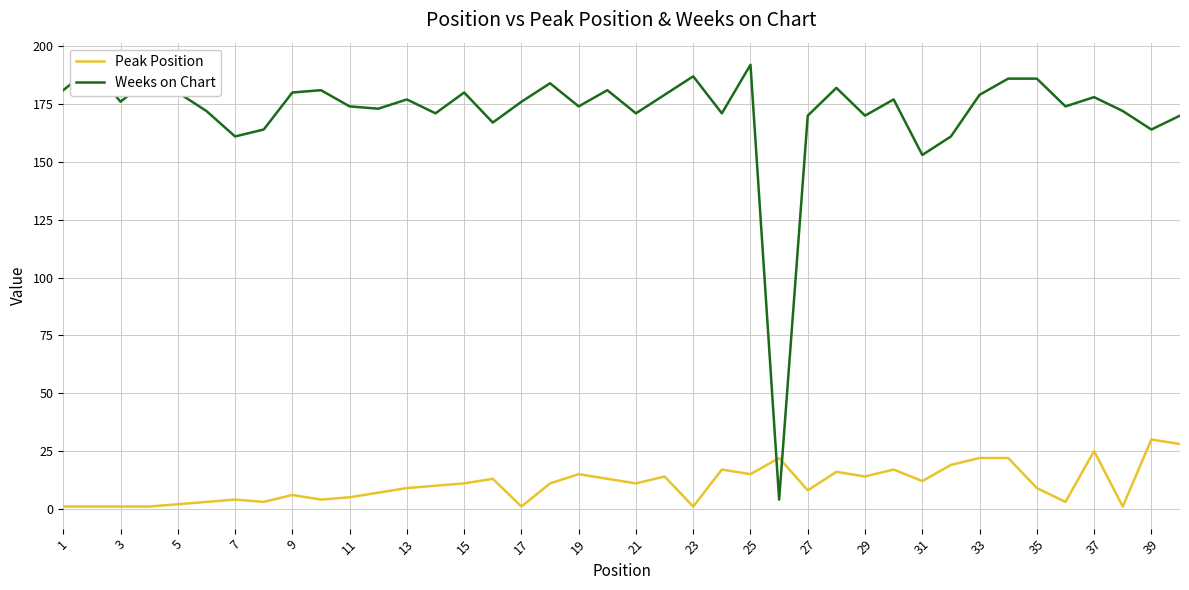

Which series has the largest range (max minus min)?

Weeks on Chart